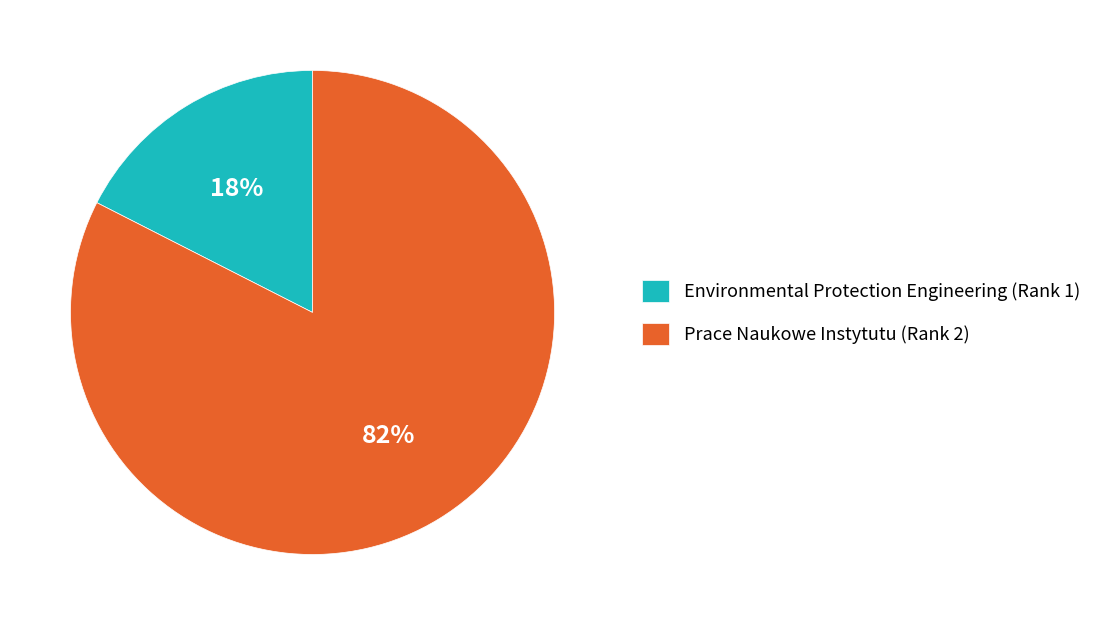

How many slices are in this pie chart?

2